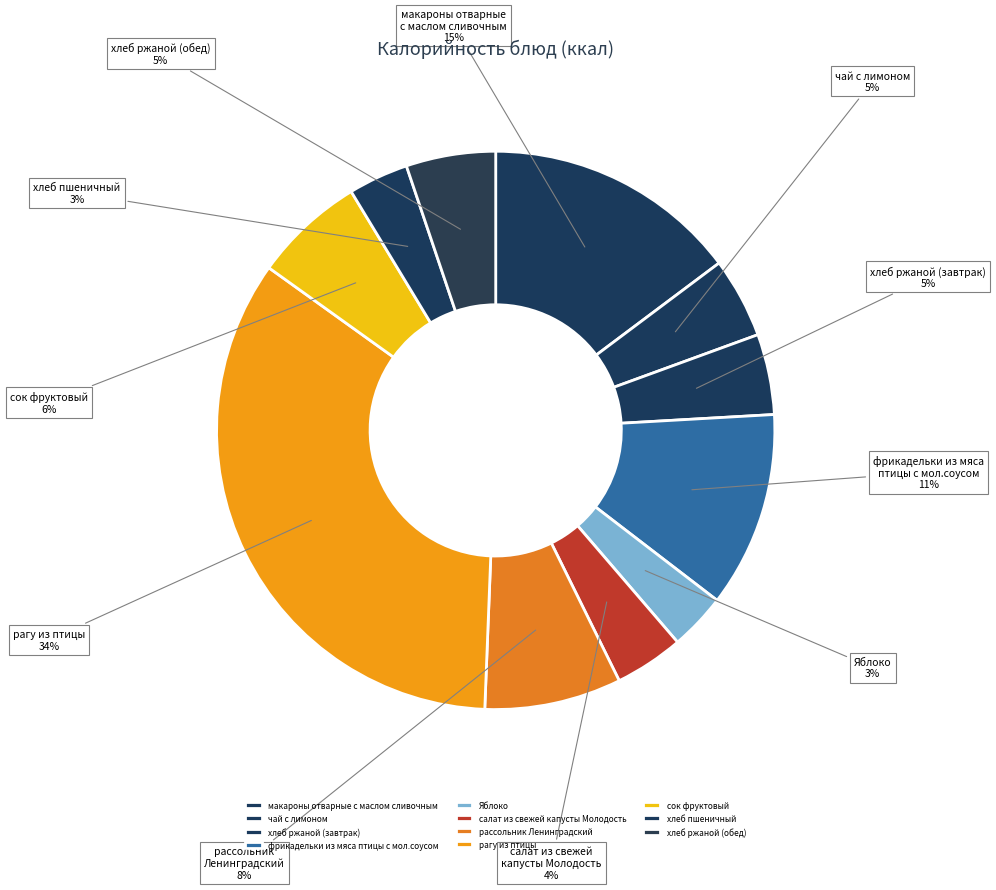

Count the number of slices in the pie.

11